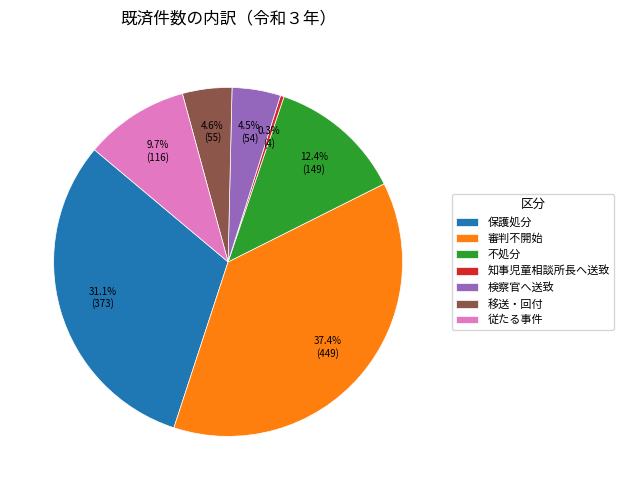

Does 知事児童相談所長へ送致 represent more than half of the total?

No